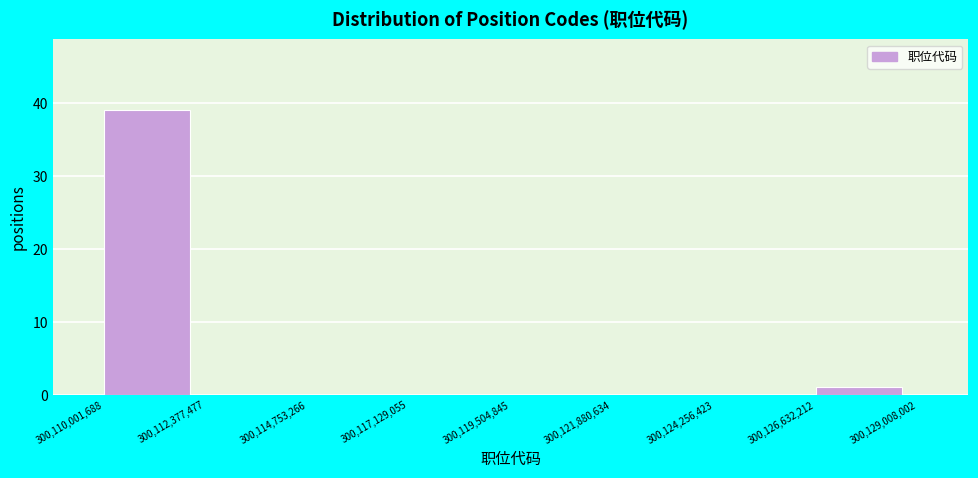

Reading left to right, transcribe this chart: for each bar, give the range it covers on the x-axis and its height. The values are not printed on the chart, so give them approximately, as read against the axis.

300,110,001,688 to 300,112,377,477: 39
300,112,377,477 to 300,114,753,266: 0
300,114,753,266 to 300,117,129,055: 0
300,117,129,055 to 300,119,504,845: 0
300,119,504,845 to 300,121,880,634: 0
300,121,880,634 to 300,124,256,423: 0
300,124,256,423 to 300,126,632,212: 0
300,126,632,212 to 300,129,008,002: 1